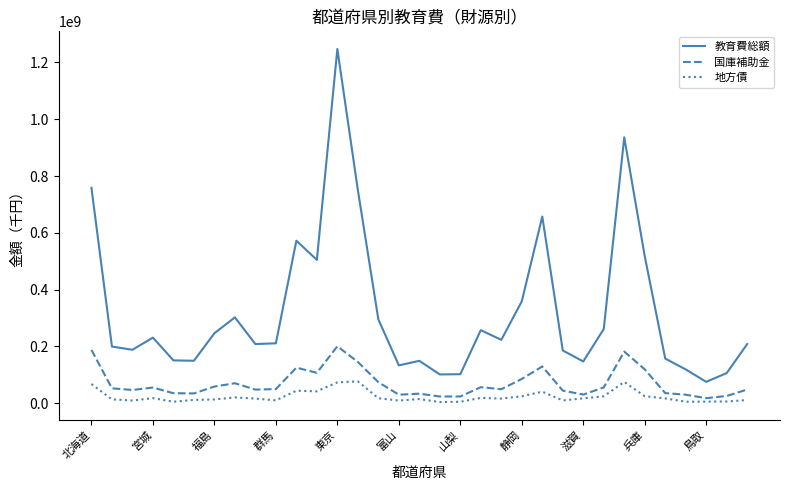

True or false: 教育費総額 and 国庫補助金 cross at least once.

False